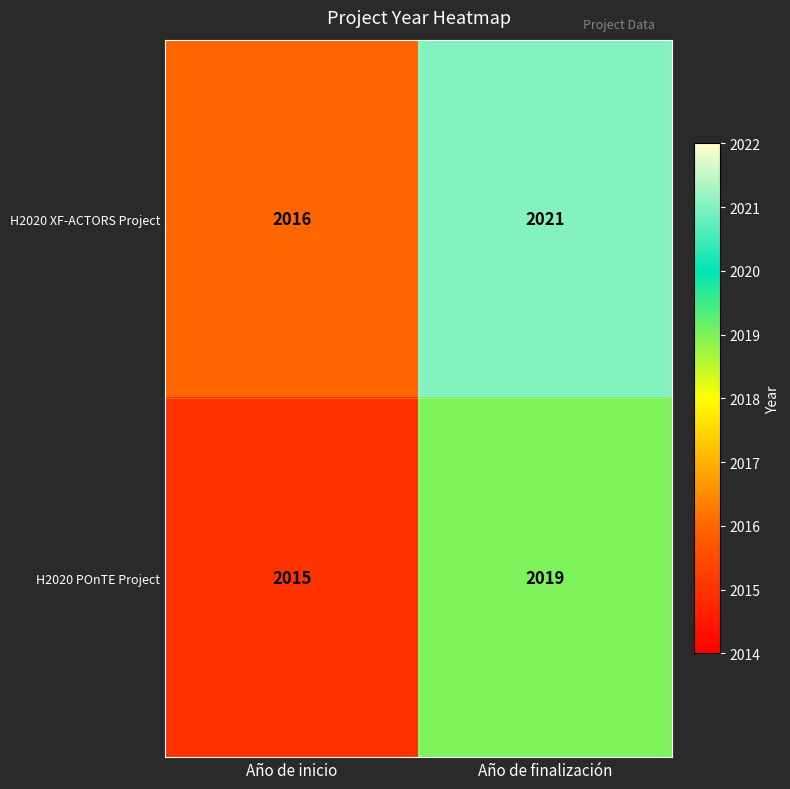

What is the difference between the maximum and minimum values in the H2020 POnTE Project series?

4